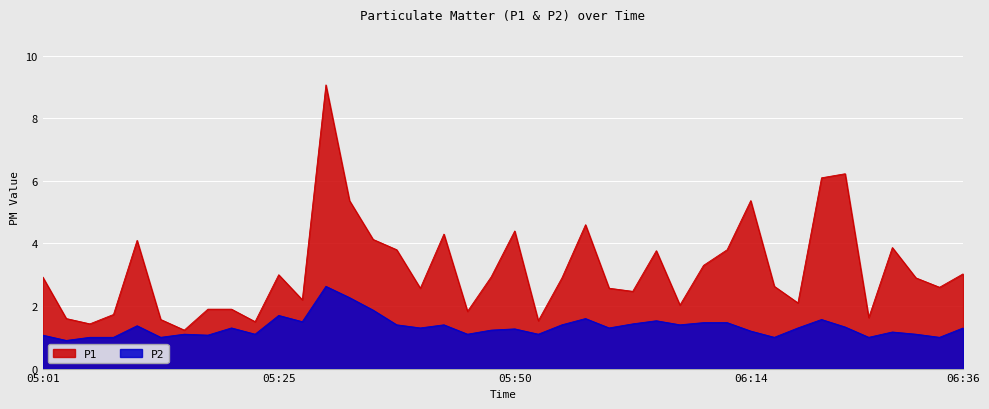

Which series has the largest total across all categories?

P1